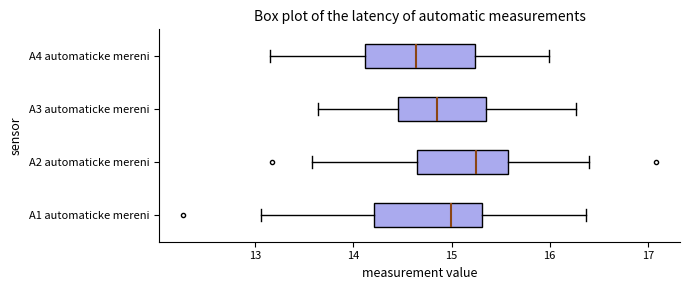

Reading bottom to top, transcribe this box plot: for each box, give where its median line is, the range the box spans, and where its two whiskers end, as read against the x-axis. The values are not printed on the chart, so give them approximately, as read against the axis.

A1 automaticke mereni: median 15.0, box 14.2 to 15.3, whiskers 13.1 to 16.4
A2 automaticke mereni: median 15.2, box 14.6 to 15.6, whiskers 13.6 to 16.4
A3 automaticke mereni: median 14.9, box 14.5 to 15.4, whiskers 13.6 to 16.3
A4 automaticke mereni: median 14.6, box 14.1 to 15.2, whiskers 13.2 to 16.0